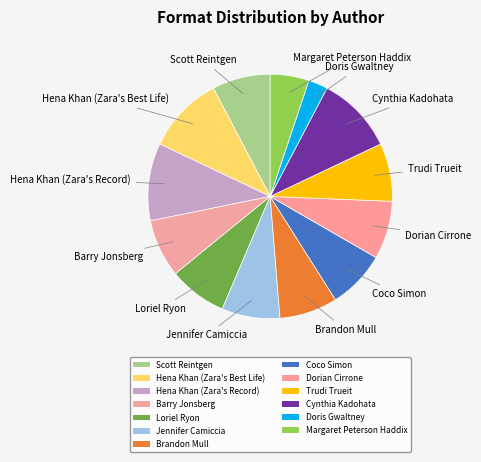

The Cynthia Kadohata slice represents 10% of the pie. True or false?

True